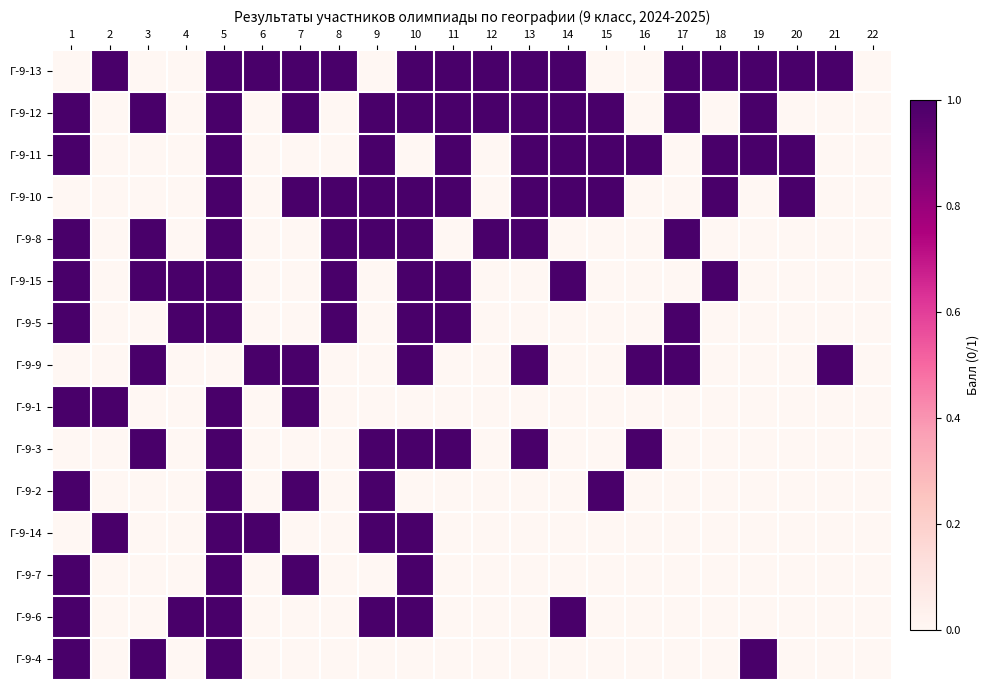

What is the spread (max minus min) of values at 15?

1